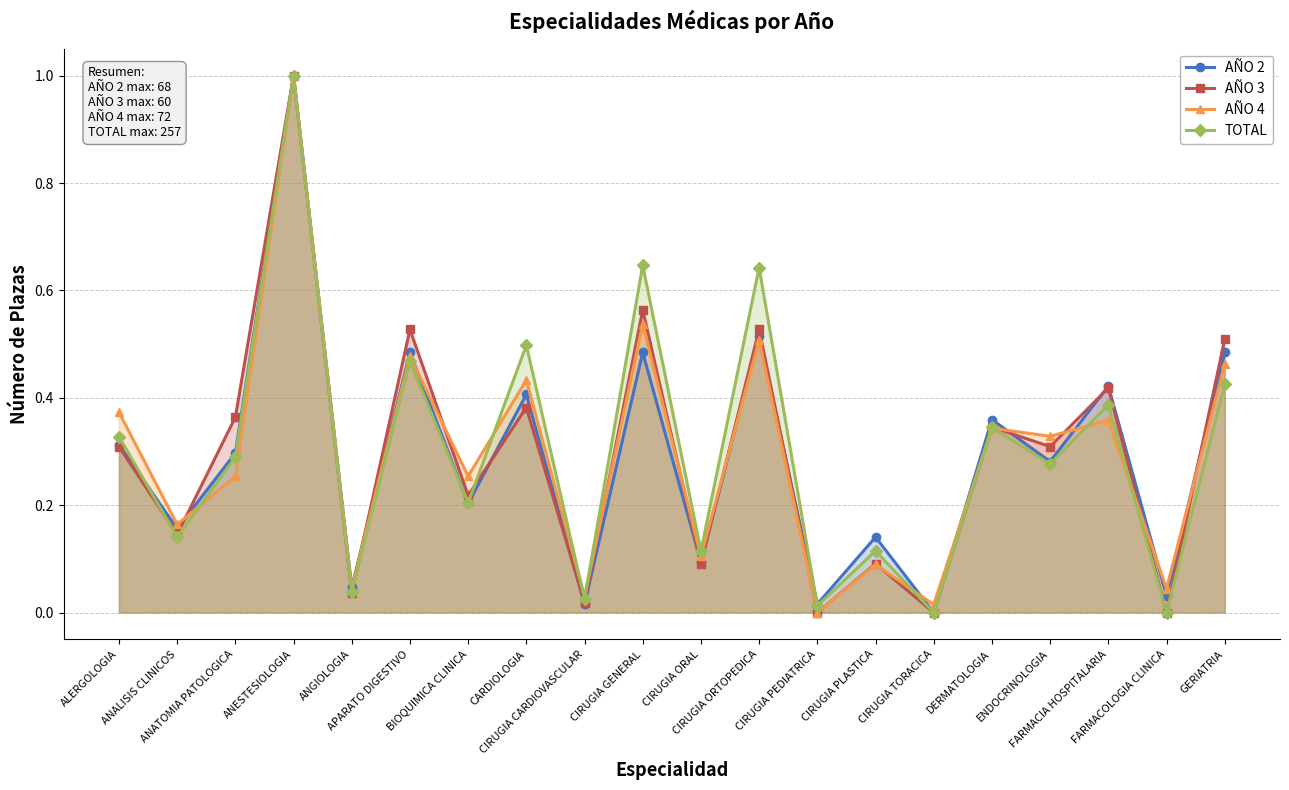

Count the number of data series in this chart.

4